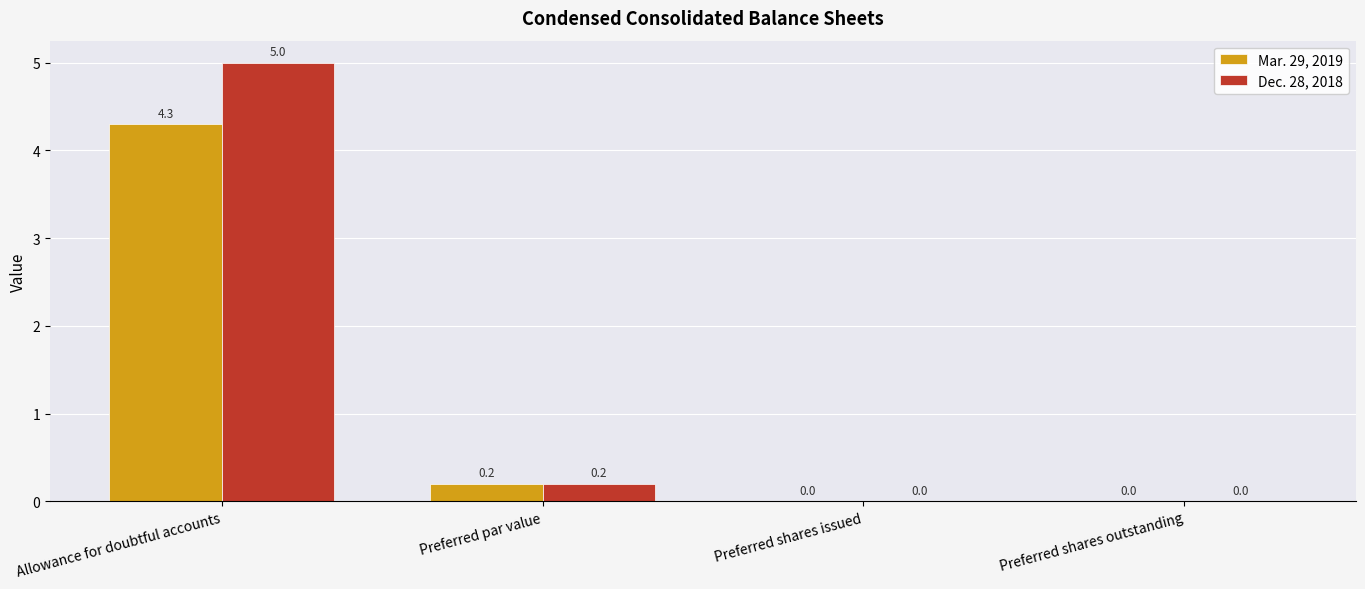

What are all the series names shown in the legend?

Mar. 29, 2019, Dec. 28, 2018